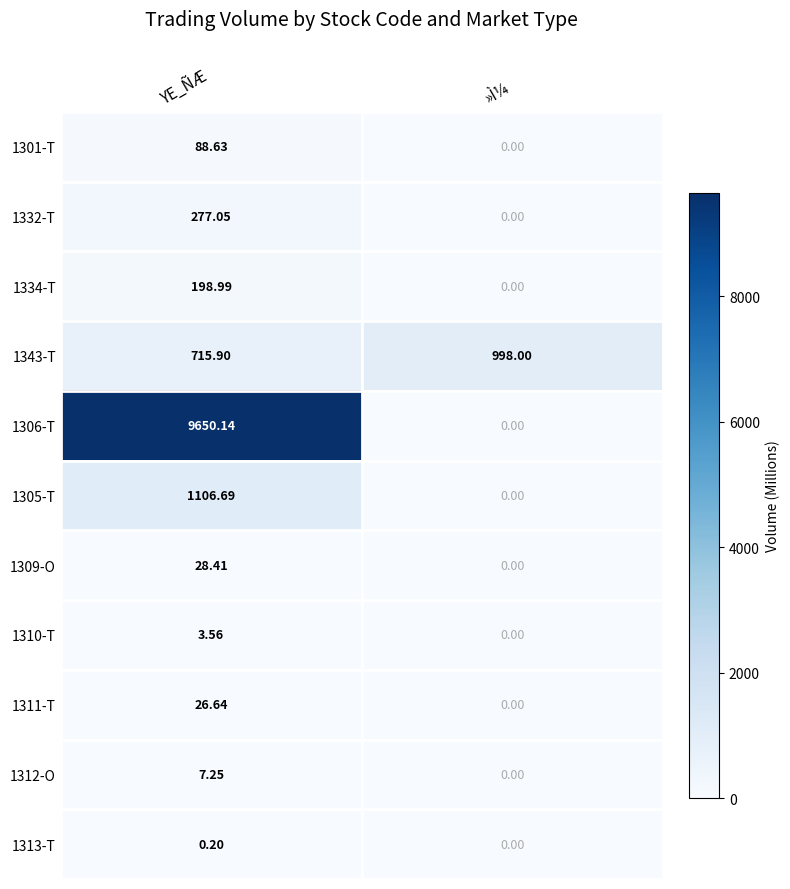

List the series in order of their peak value, lowest first.

1313-T, 1310-T, 1312-O, 1311-T, 1309-O, 1301-T, 1334-T, 1332-T, 1343-T, 1305-T, 1306-T